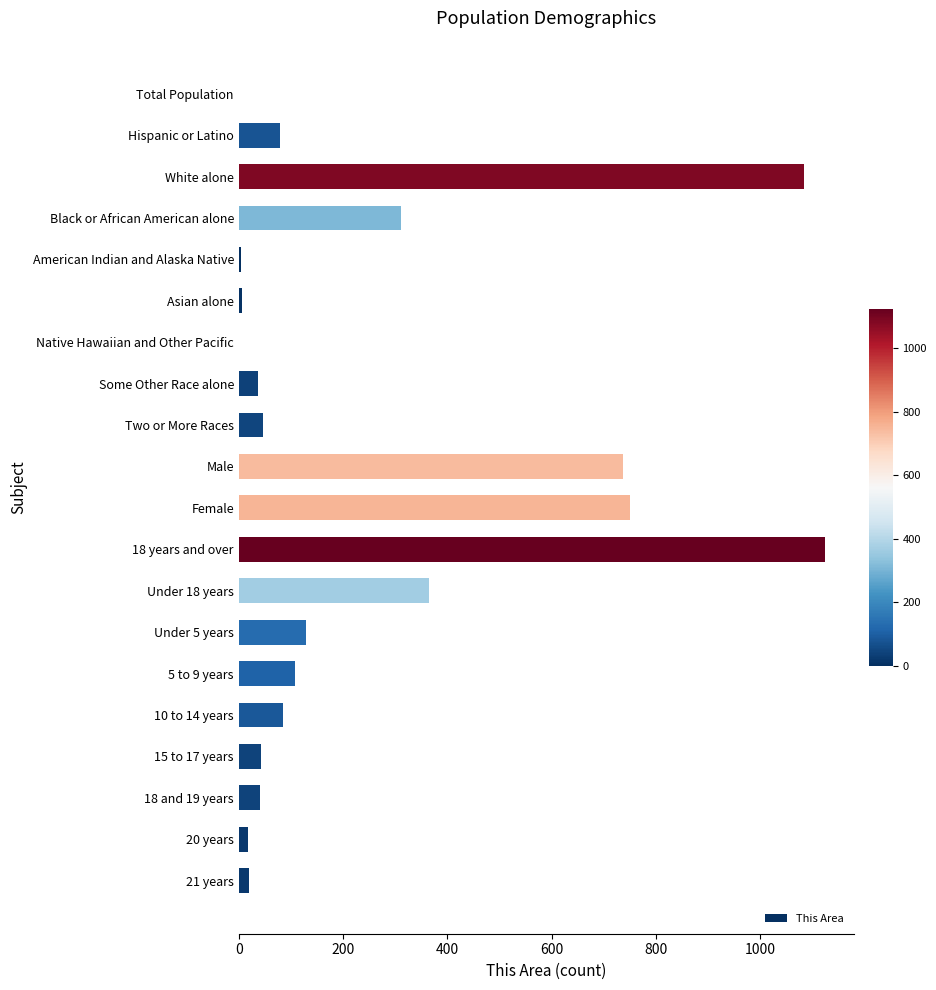

Between Native Hawaiian and Other Pacific and White alone, which is larger?

White alone